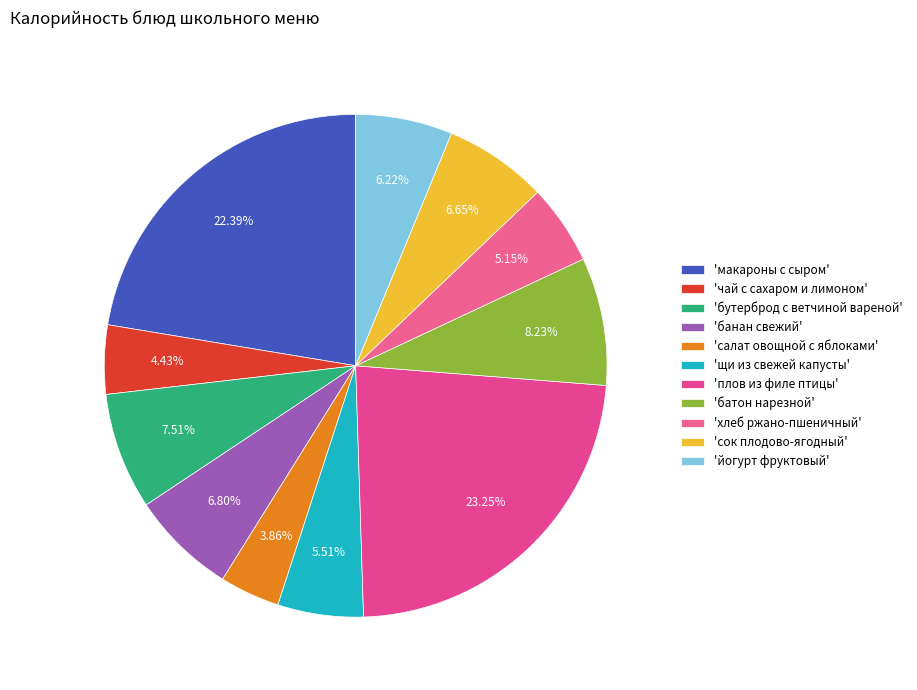

To the nearest percent, what is the difference between the largest and smallest slice percentages?

19%